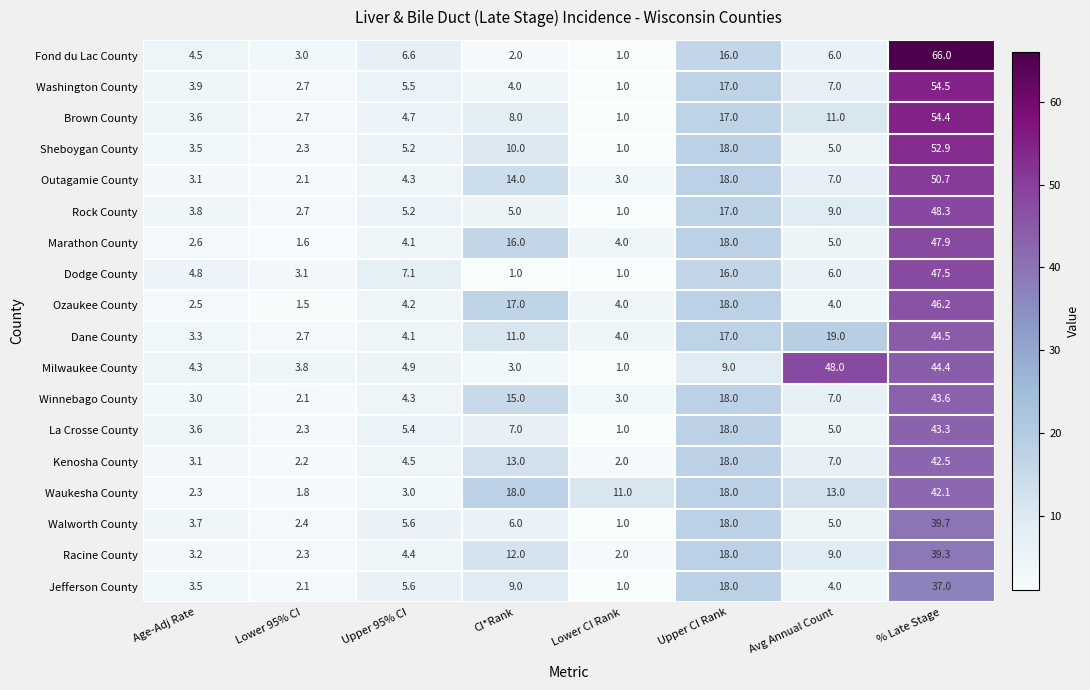

What is the approximate value of Marathon County at Avg Annual Count?

5.0